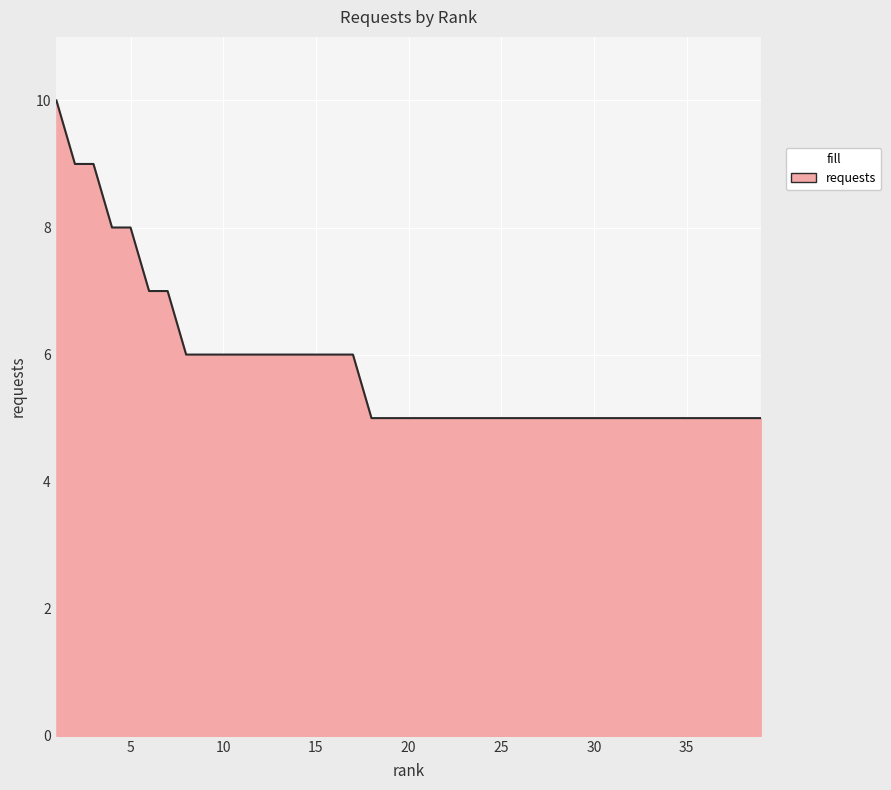

Reading left to right, extract all data points from this chart.

10	9	9	8	8	7	7	6	6	6	6	6	6	6	6	6	6	5	5	5	5	5	5	5	5	5	5	5	5	5	5	5	5	5	5	5	5	5	5